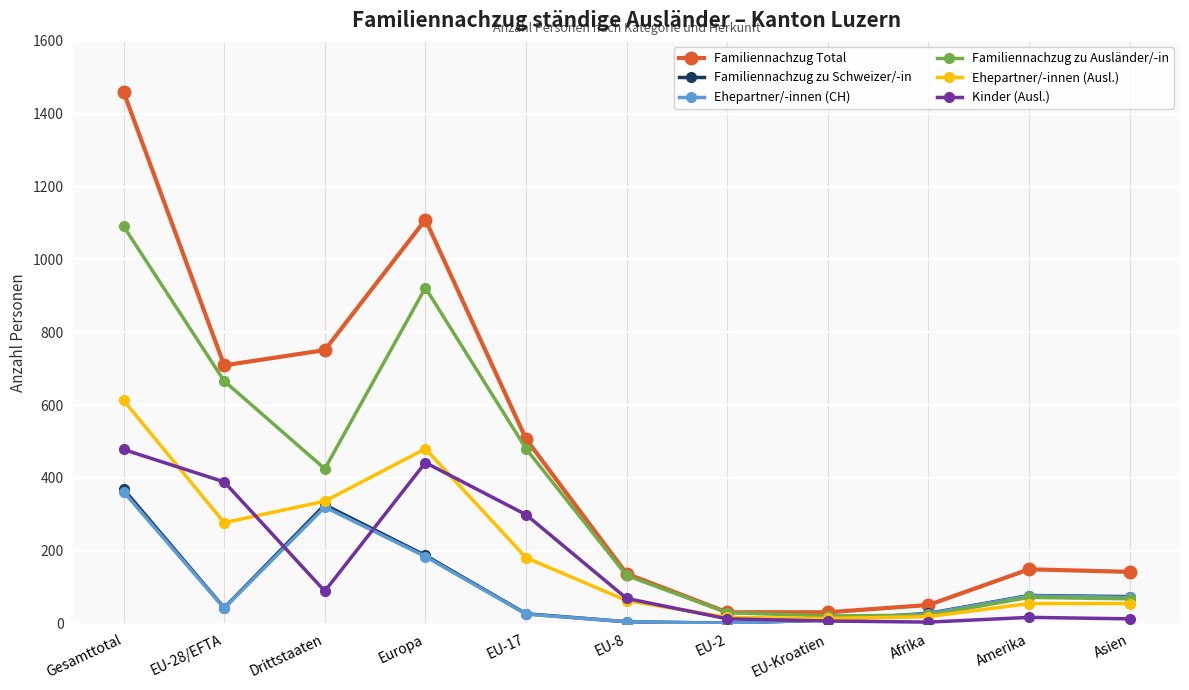

Which series changed the most between Gesamttotal and EU-28/EFTA?

Familiennachzug Total